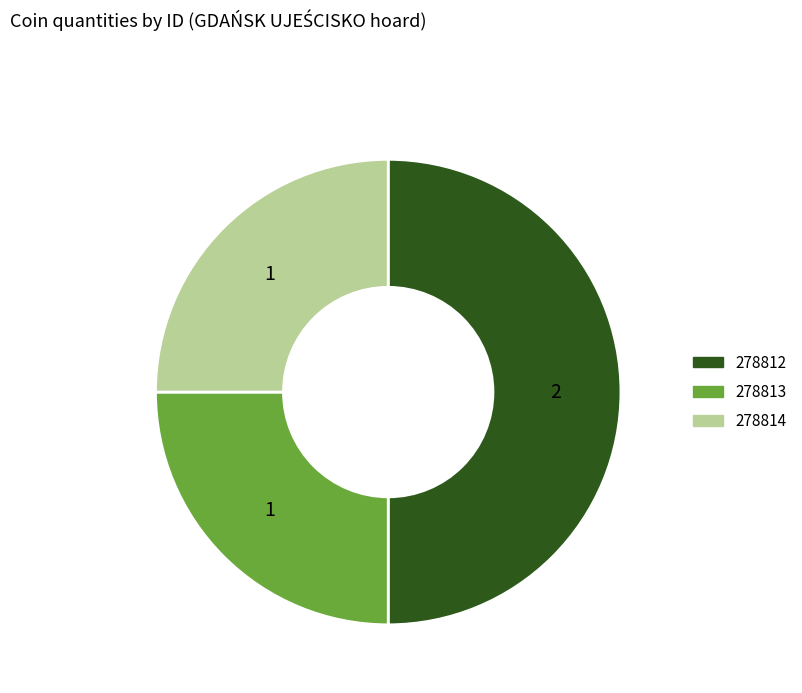

Which slice is the largest?

278812